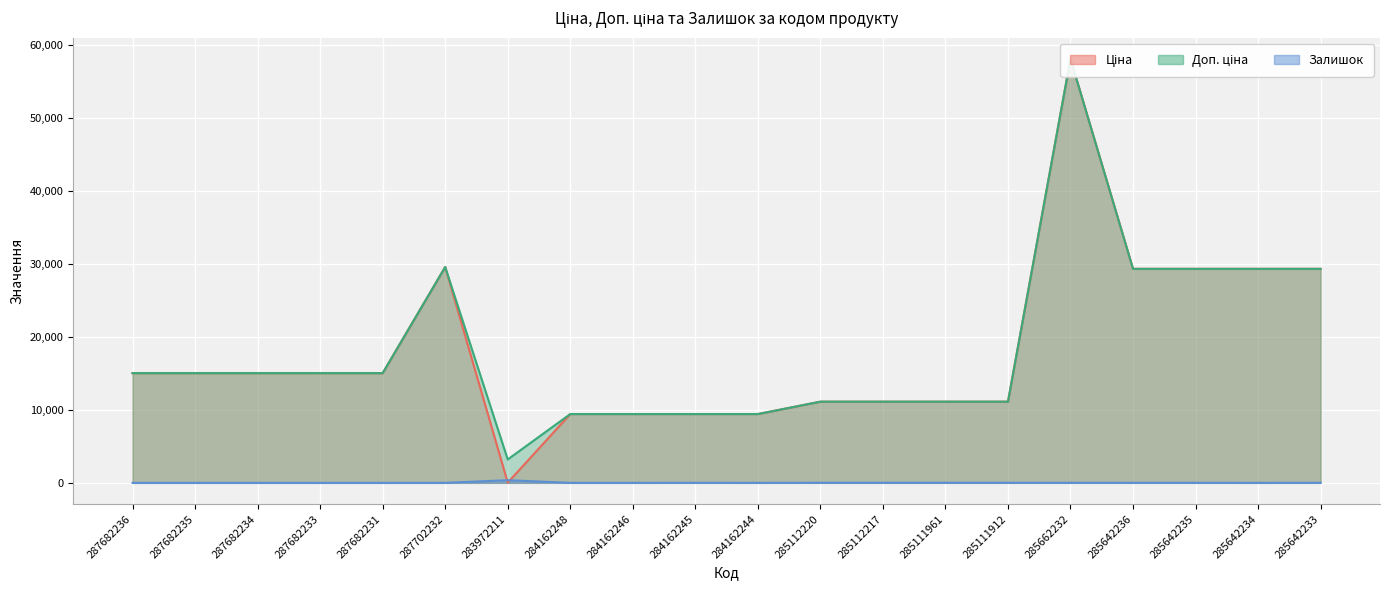

True or false: Залишок and Доп. ціна cross at least once.

False